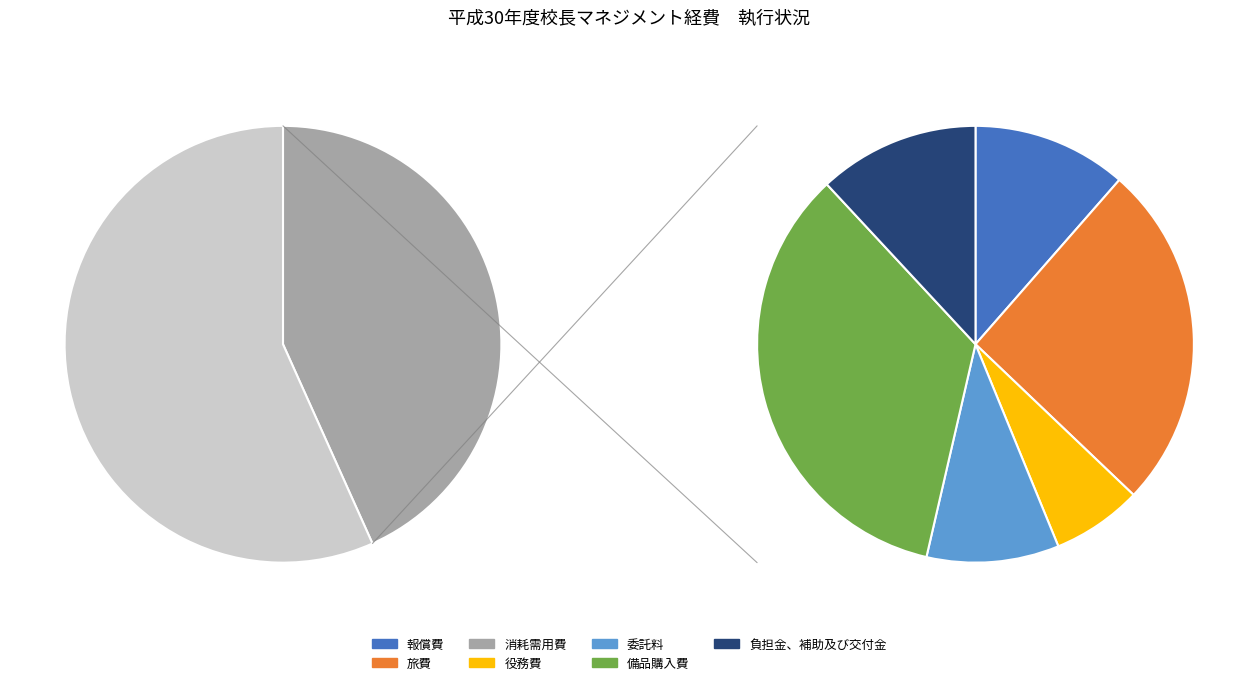

Between 委託料 and 役務費, which is larger?

委託料